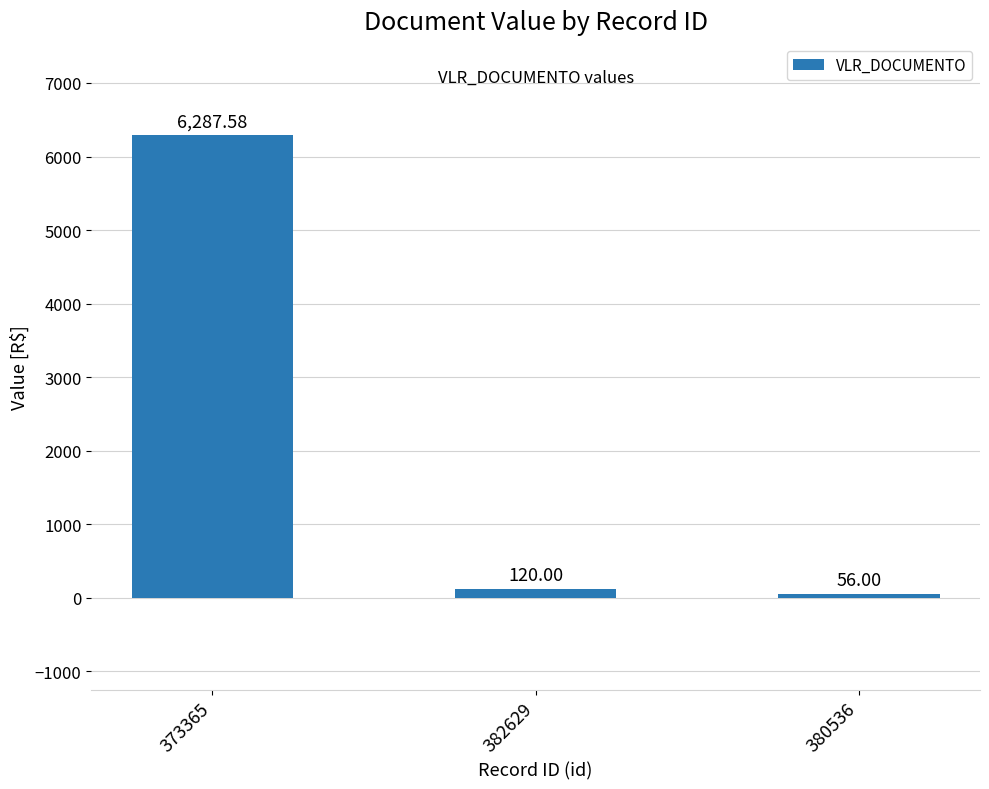

Reading left to right, what are all the values shown in this chart?

6287.6	120.0	56.0